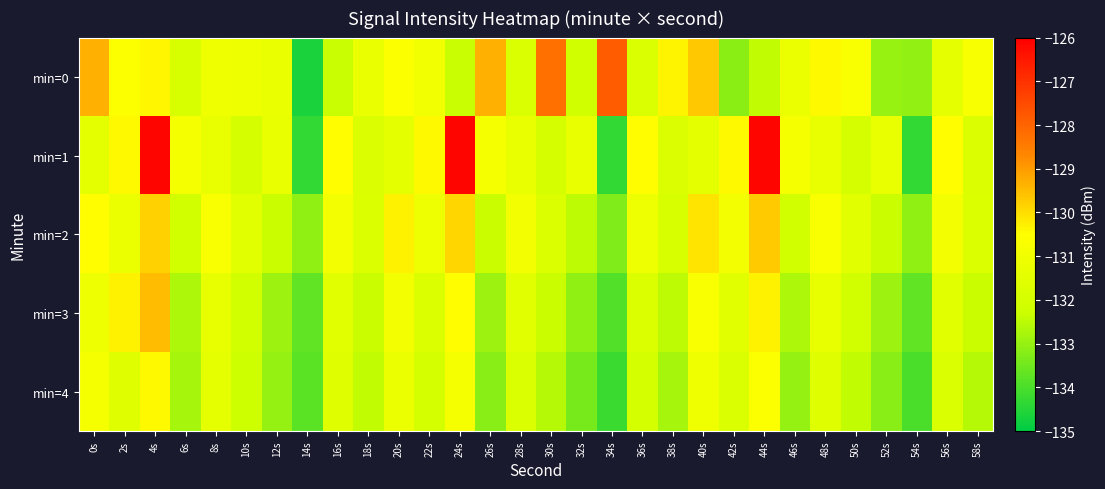

List the series in order of their peak value, lowest first.

min=4, min=2, min=3, min=0, min=1